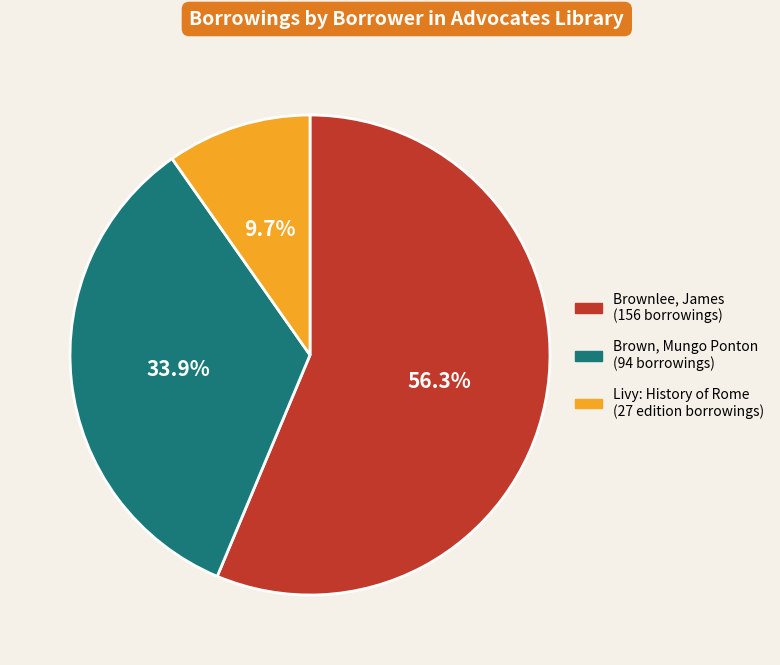

Does any single category account for the majority?

Yes